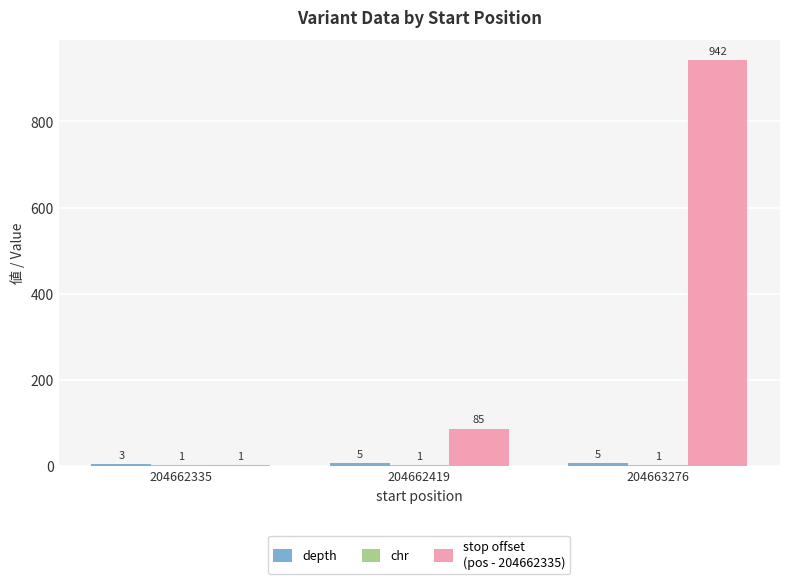

Which label corresponds to the largest value in the chart?

204663276